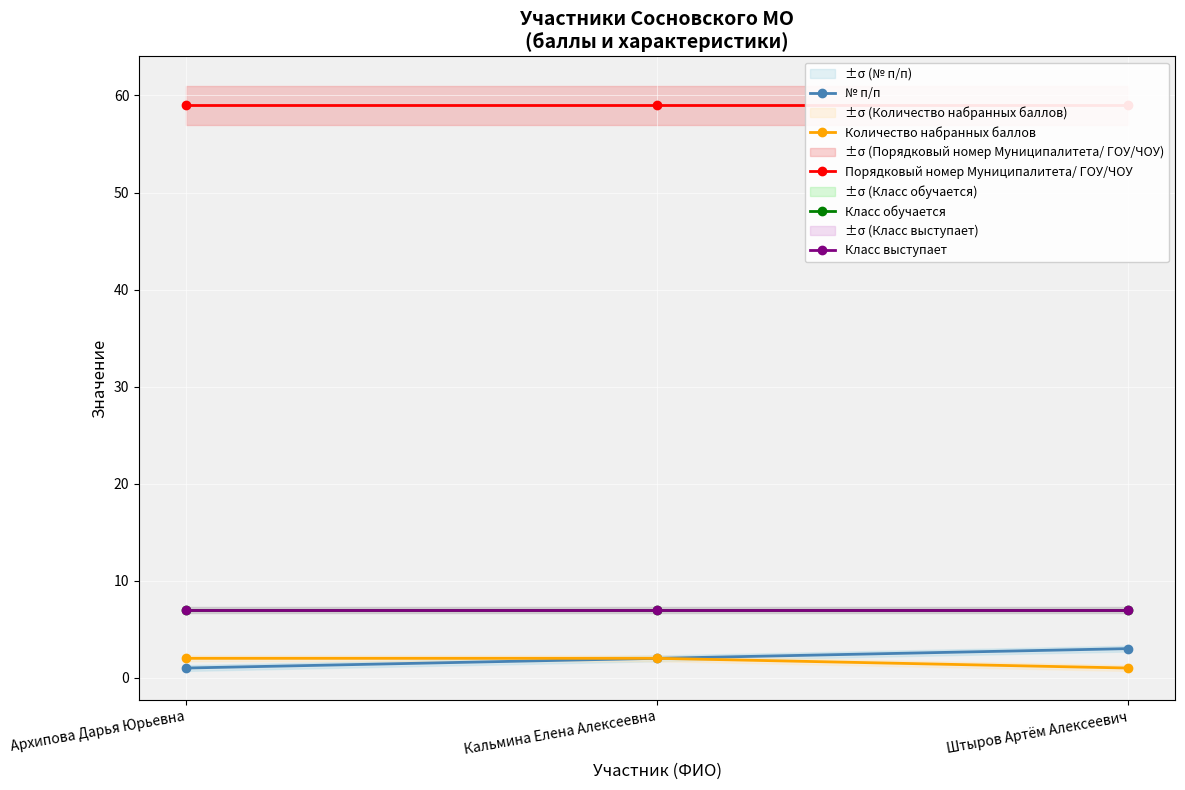

What is the label of the 3rd point from the right?

Архипова Дарья Юрьевна